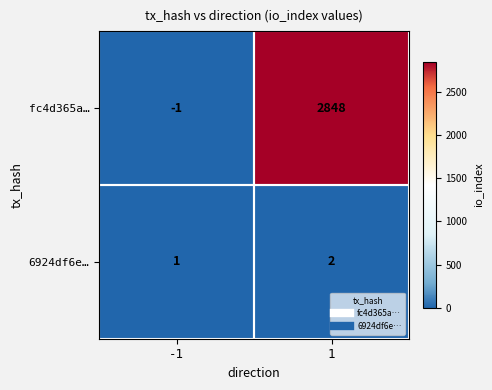

What is the sum of the 6924df6e… values at 1 and -1?

3